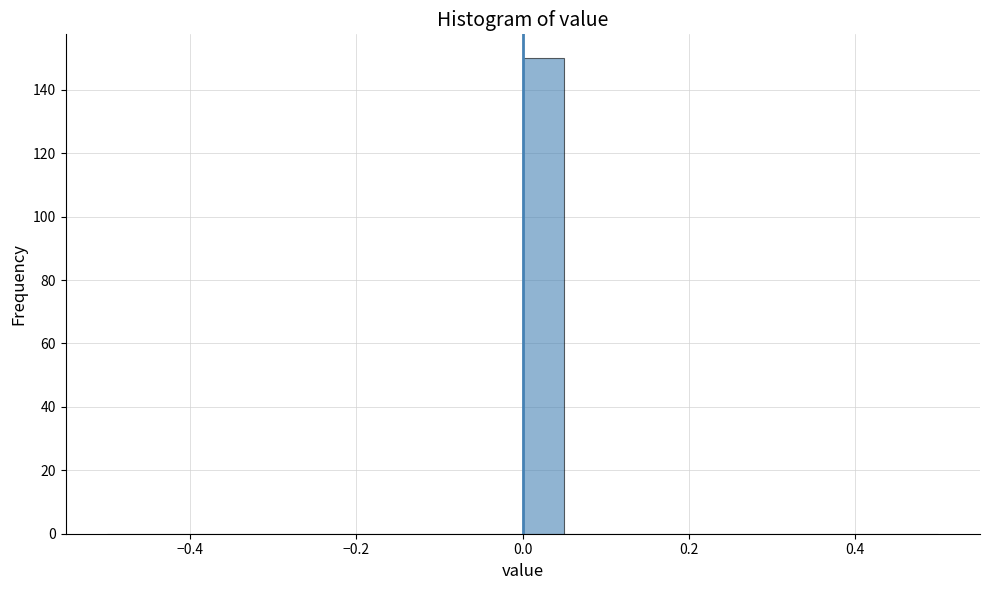

Read against the x-axis, roughly where is the centre of the tallest bar?

0.02